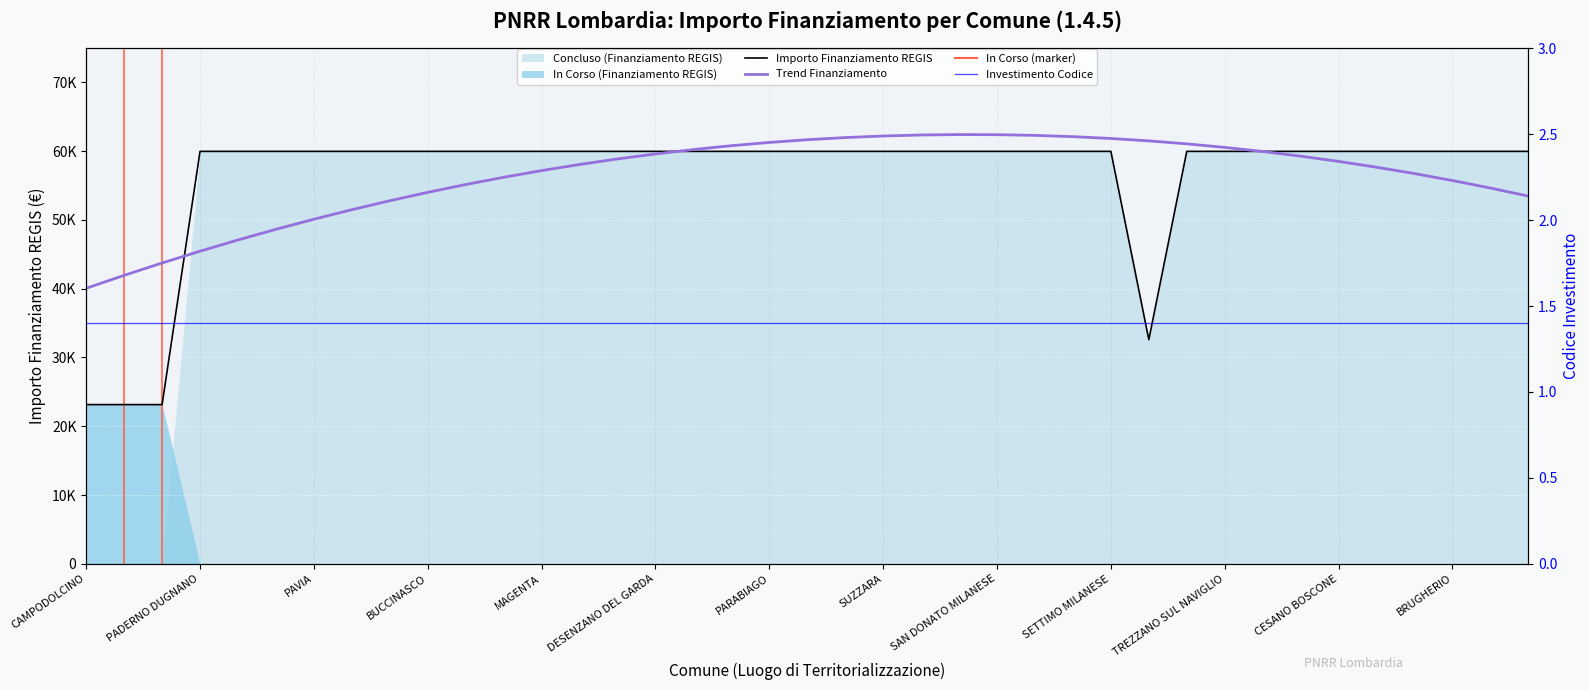

Rank the series at 14 from highest to lowest value.

Importo Finanziamento REGIS, Trend Finanziamento, Investimento Codice